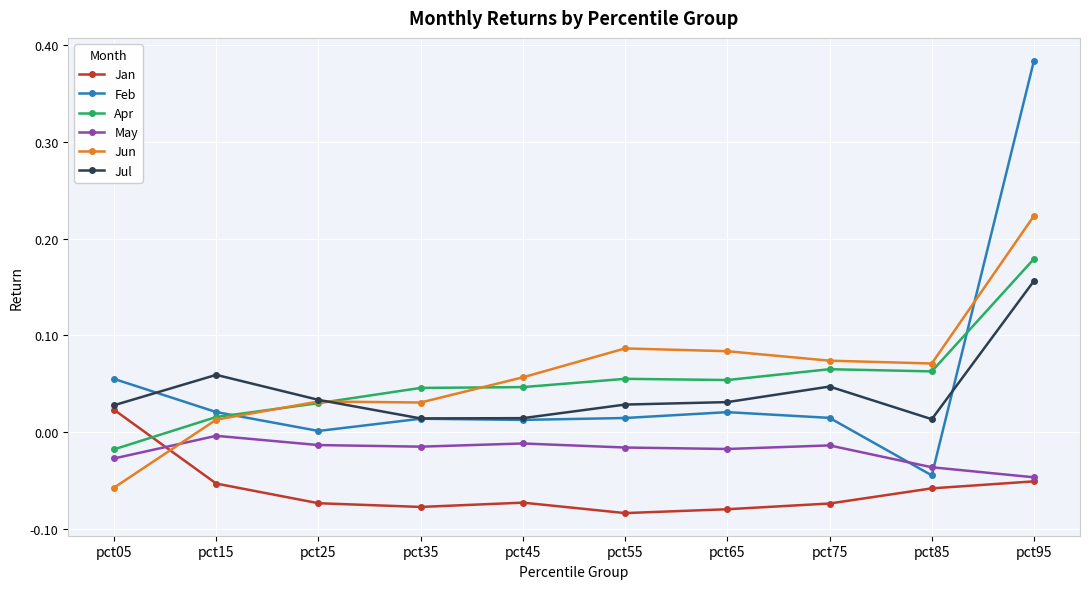

Between pct35 and pct75, which series saw the biggest shift?

Jun